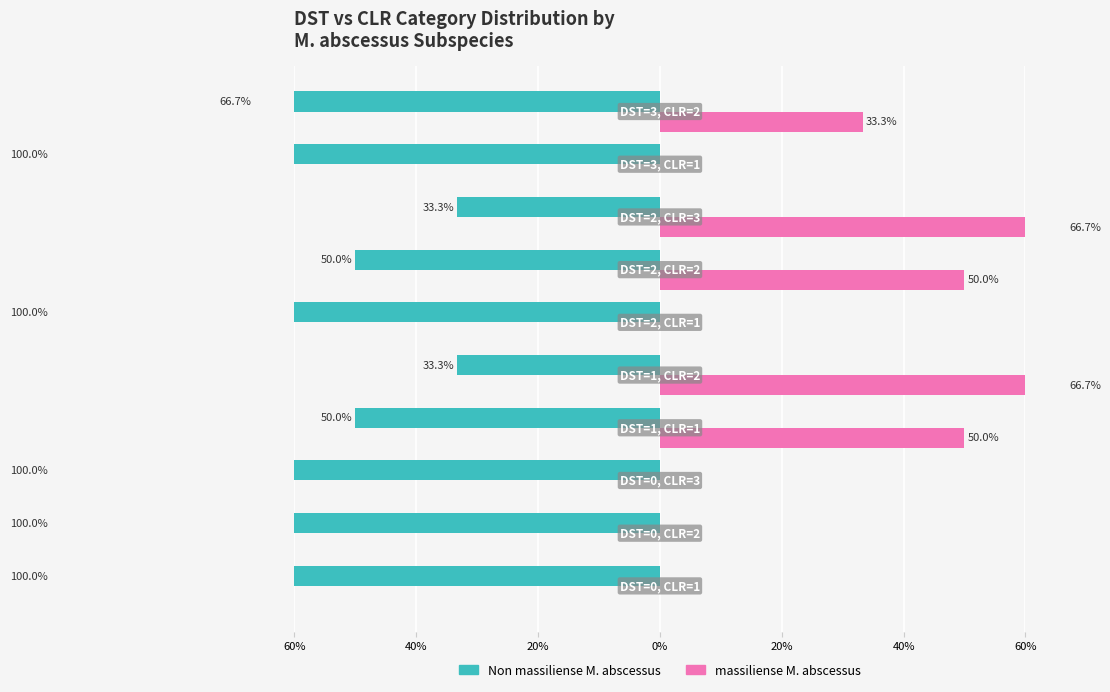

What are all the series names shown in the legend?

Non massiliense M. abscessus, massiliense M. abscessus